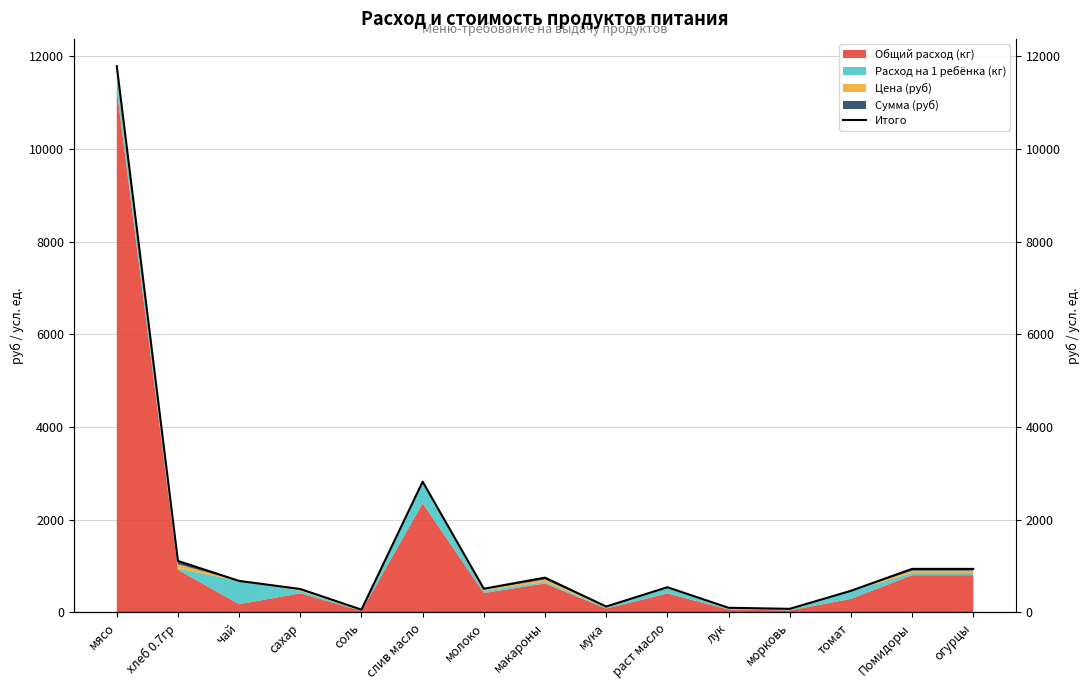

What is the label of the 7th point from the left?

молоко